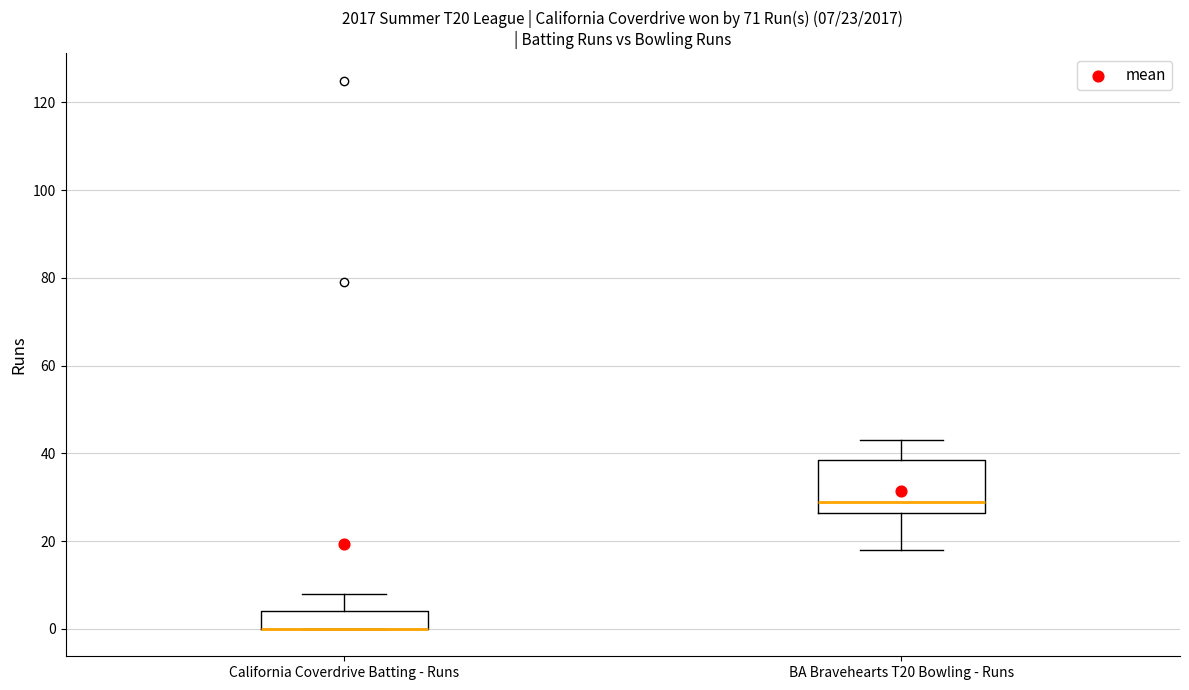

Which box is the tallest, from its lower edge to its upper edge?

BA Bravehearts T20 Bowling - Runs